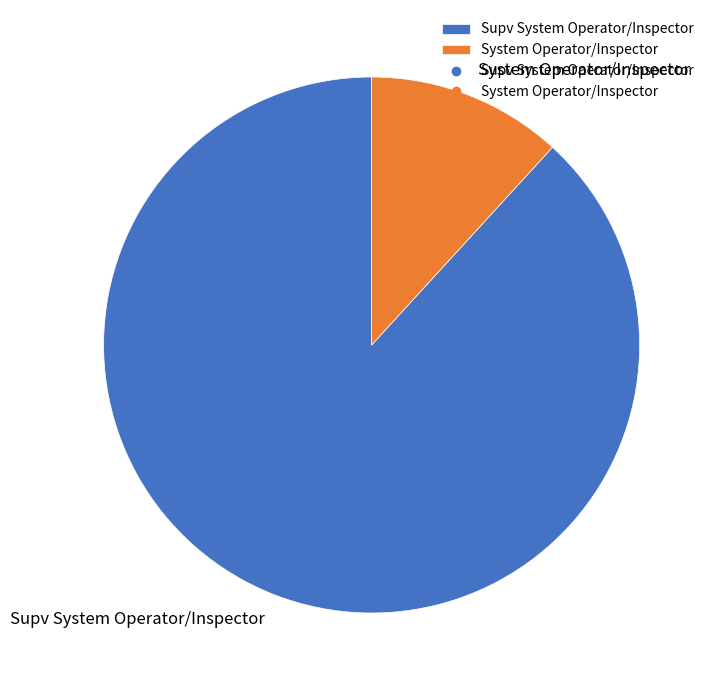

Which slice is the smallest?

System Operator/Inspector